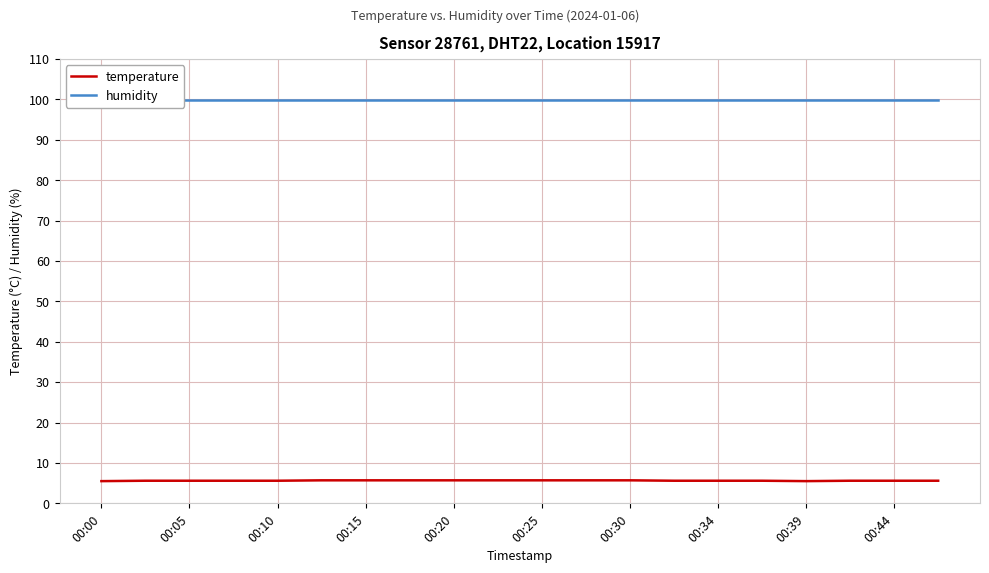

Is it true that temperature equals 2.1 at 00:10?

False